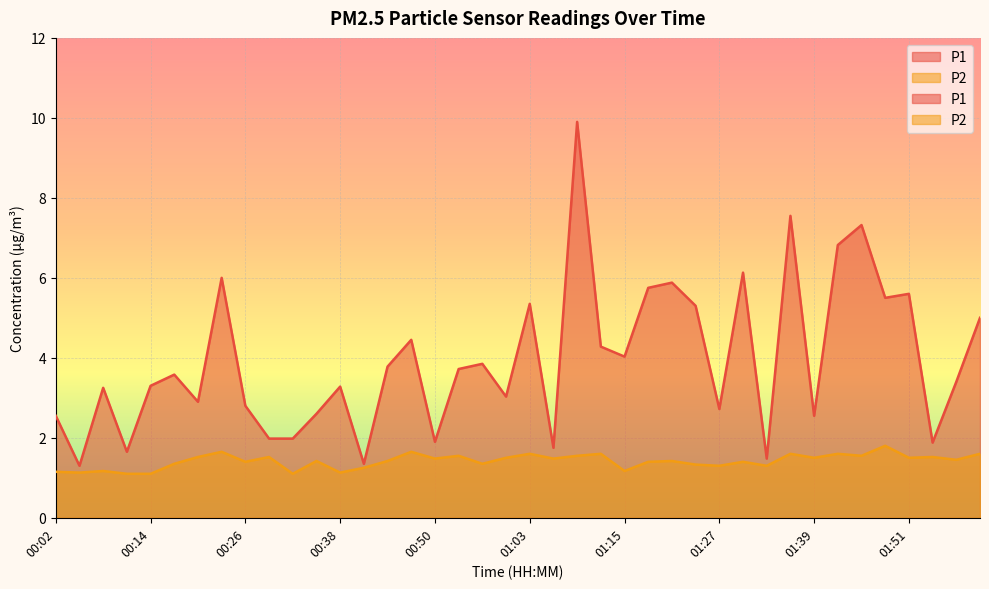

True or false: P1 and P2 intersect in this chart.

False